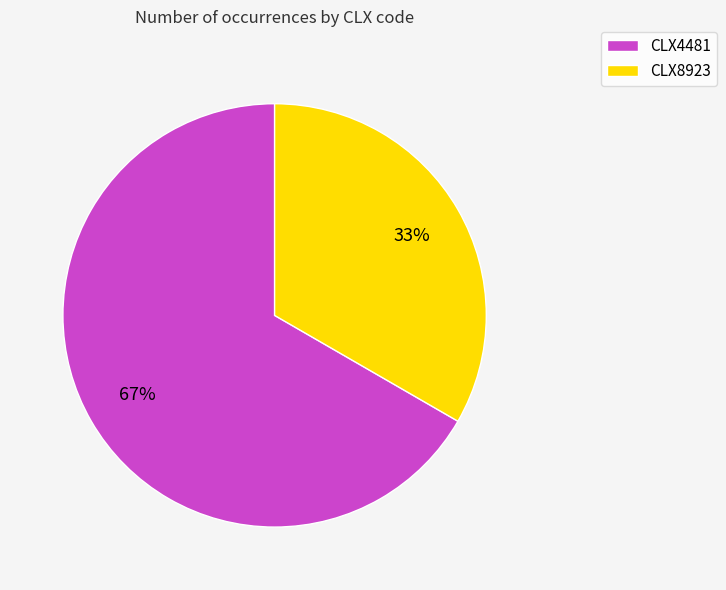

How many segments does this pie chart have?

2